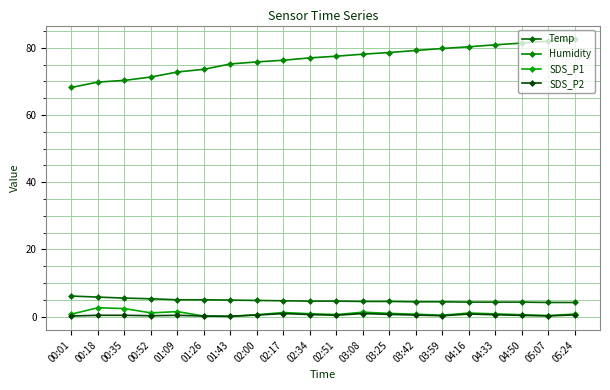

Rank the series by their maximum value, from lowest to highest.

SDS_P2, SDS_P1, Temp, Humidity